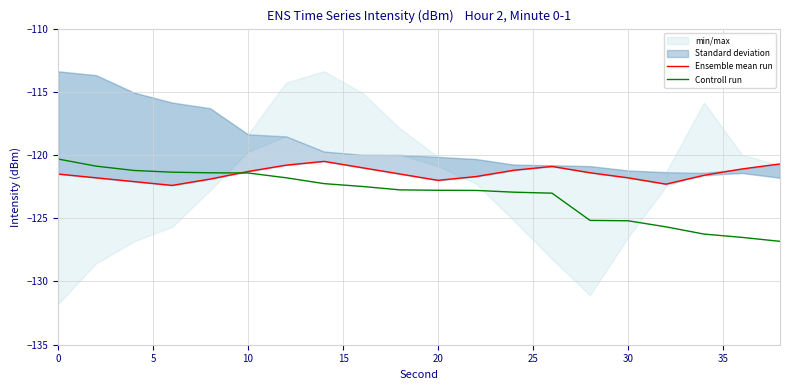

In Ensemble mean run, how many points are lower than both neighbors (excluding endpoints)?

3